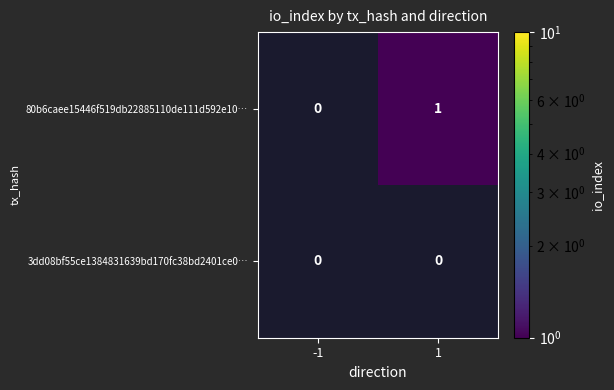

Is it true that 80b6caee15446f519db22885110de111d592e10… equals 1 at 1?

True